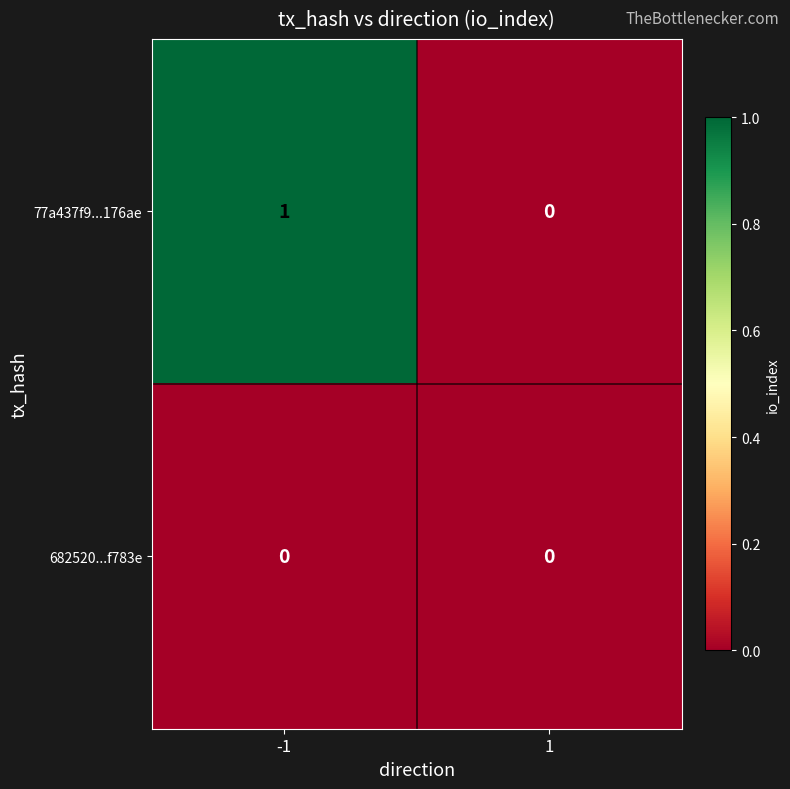

Rank the series by their average value, from highest to lowest.

77a437f9...176ae, 682520...f783e